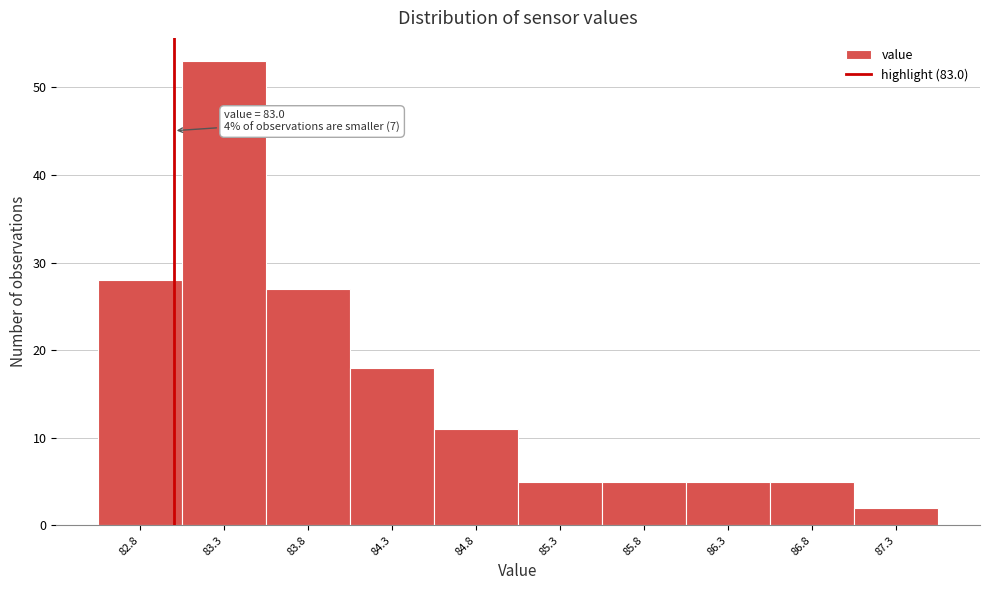

Over which range of the x-axis is the bar tallest?

83.05 to 83.55